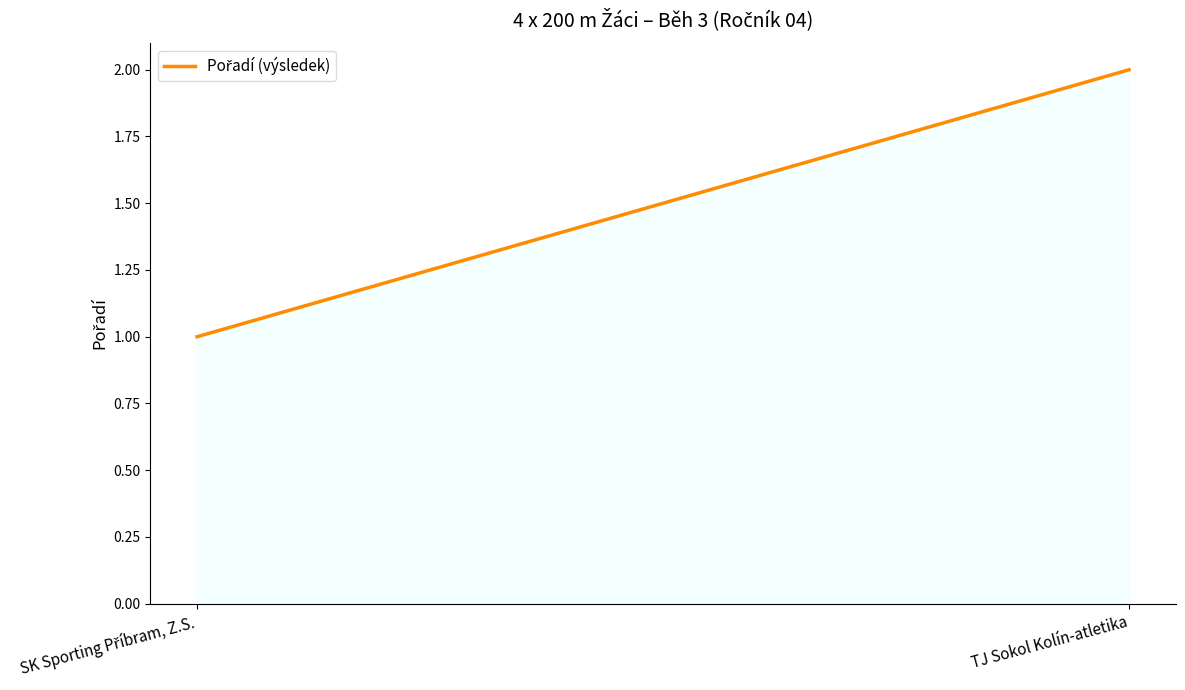

What is the change in value from SK Sporting Příbram, Z.S. to TJ Sokol Kolín-atletika?

+1